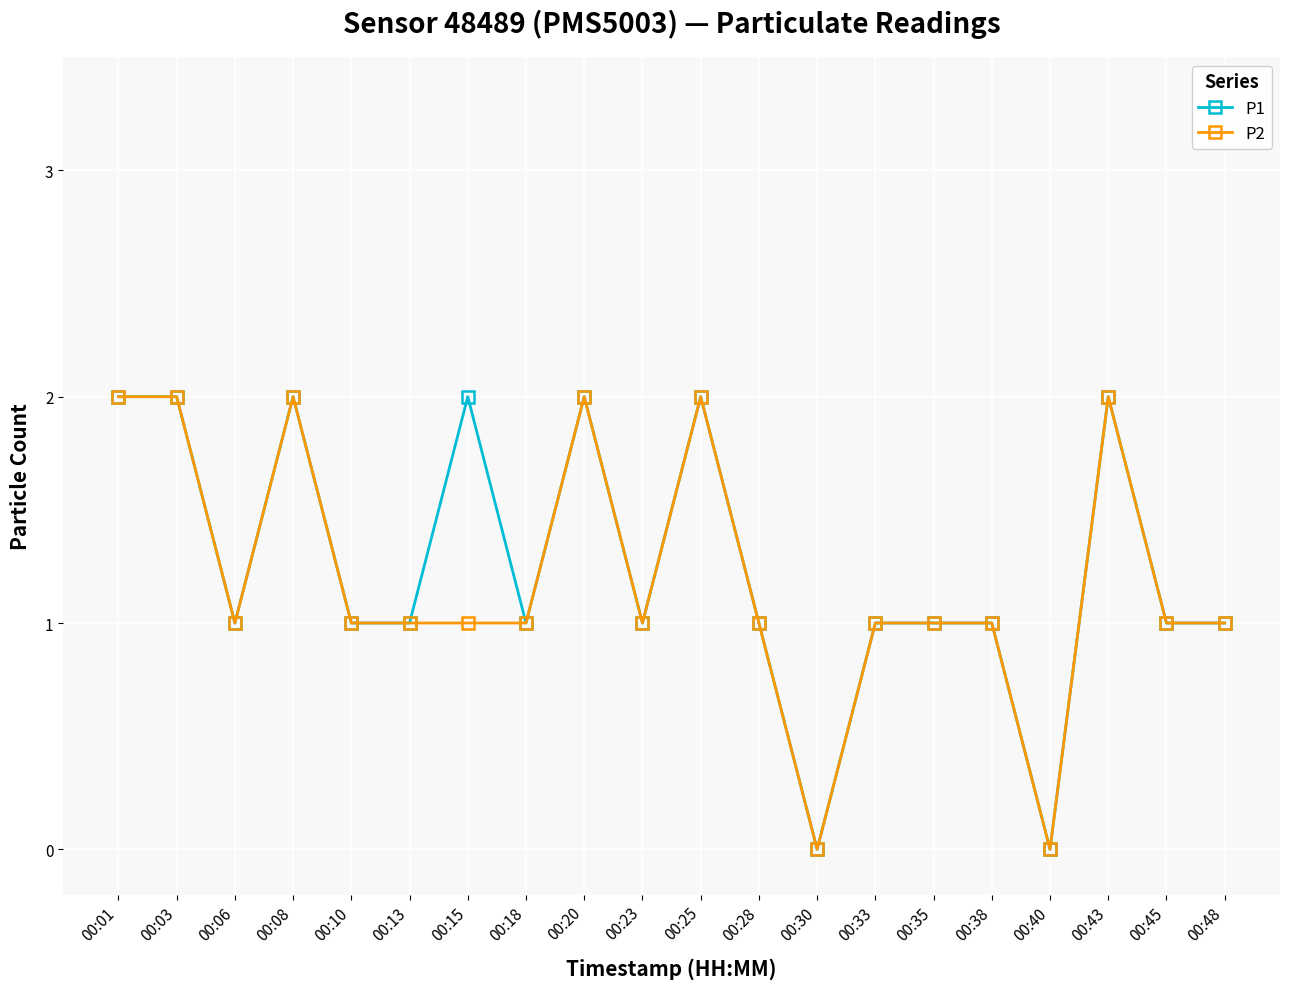

Reading right to left, list all the values displayed in this chart.

P1: 00:48=1	00:45=1	00:43=2	00:40=0	00:38=1	00:35=1	00:33=1	00:30=0	00:28=1	00:25=2	00:23=1	00:20=2	00:18=1	00:15=2	00:13=1	00:10=1	00:08=2	00:06=1	00:03=2	00:01=2
P2: 00:48=1	00:45=1	00:43=2	00:40=0	00:38=1	00:35=1	00:33=1	00:30=0	00:28=1	00:25=2	00:23=1	00:20=2	00:18=1	00:15=1	00:13=1	00:10=1	00:08=2	00:06=1	00:03=2	00:01=2